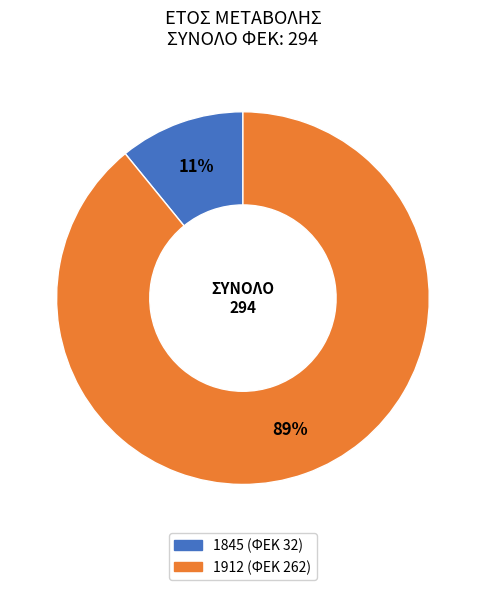

Which has a higher value, 1845 or 1912?

1912